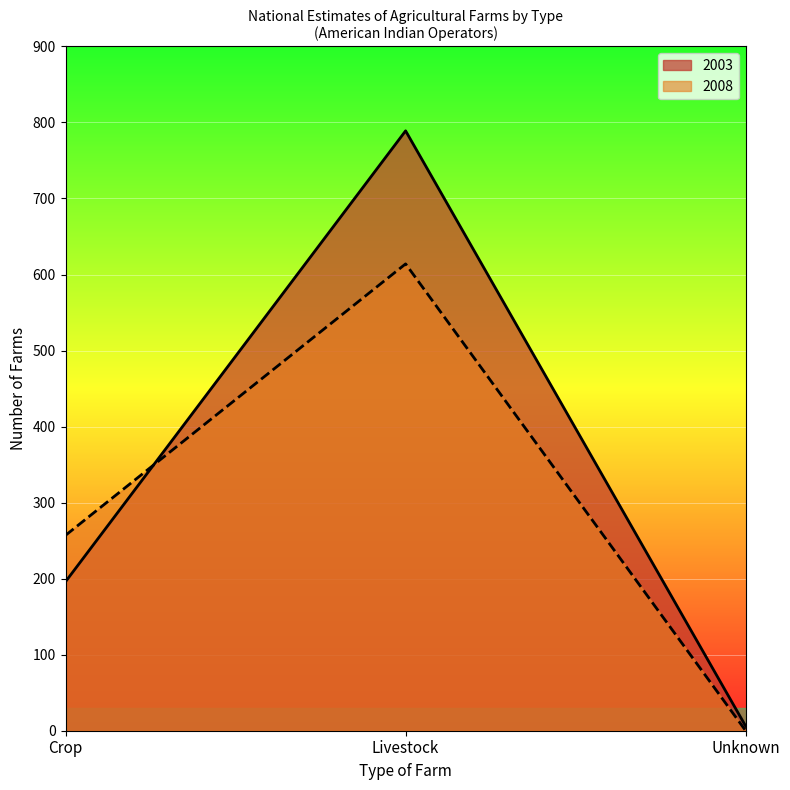

What is the label of the 1st point from the right?

Unknown